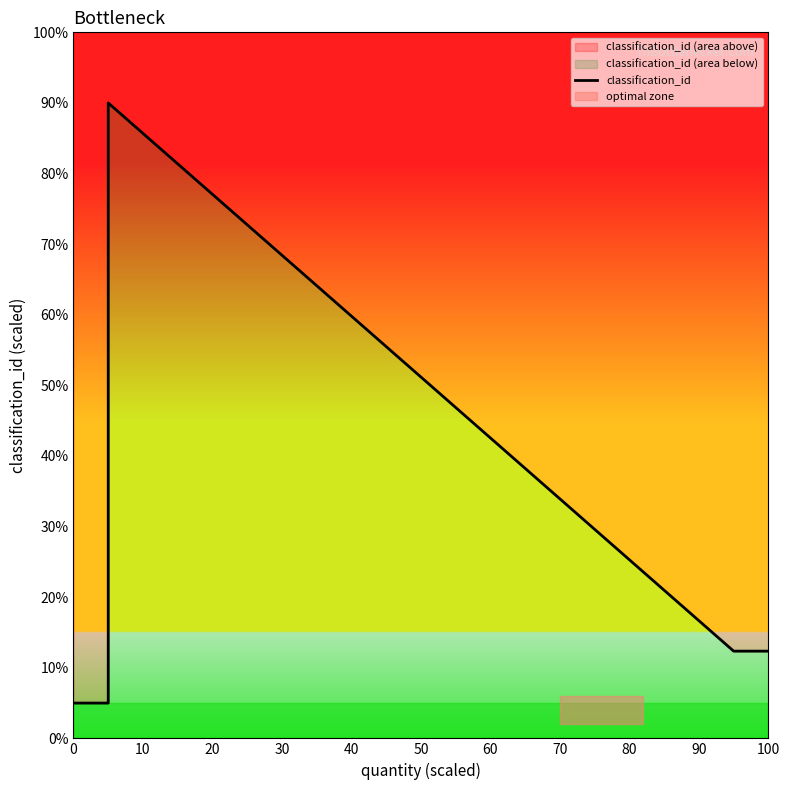

What is the value of the 2nd point from the left?

5.0